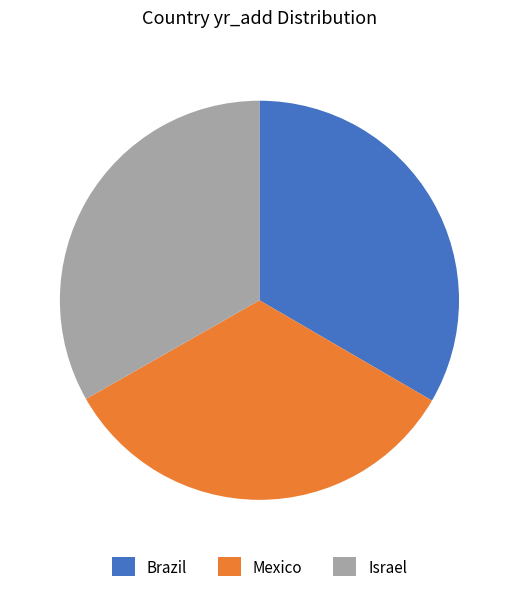

The Israel slice represents 45% of the pie. True or false?

False